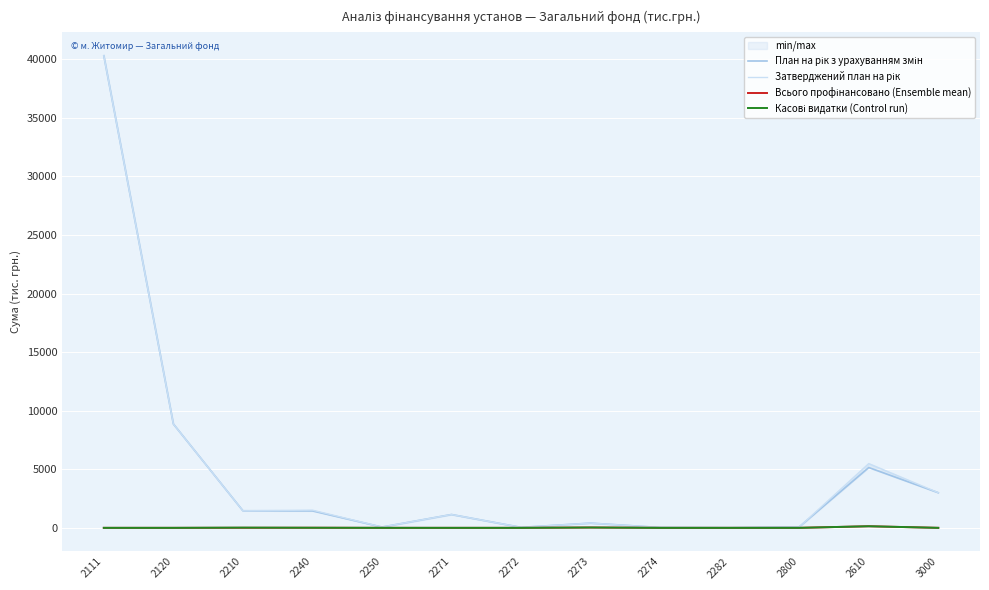

At 2273, list the series in order from largest to smallest.

План на рік з урахуванням змін, Затверджений план на рік, Всього профінансовано (Ensemble mean), Касові видатки (Control run)